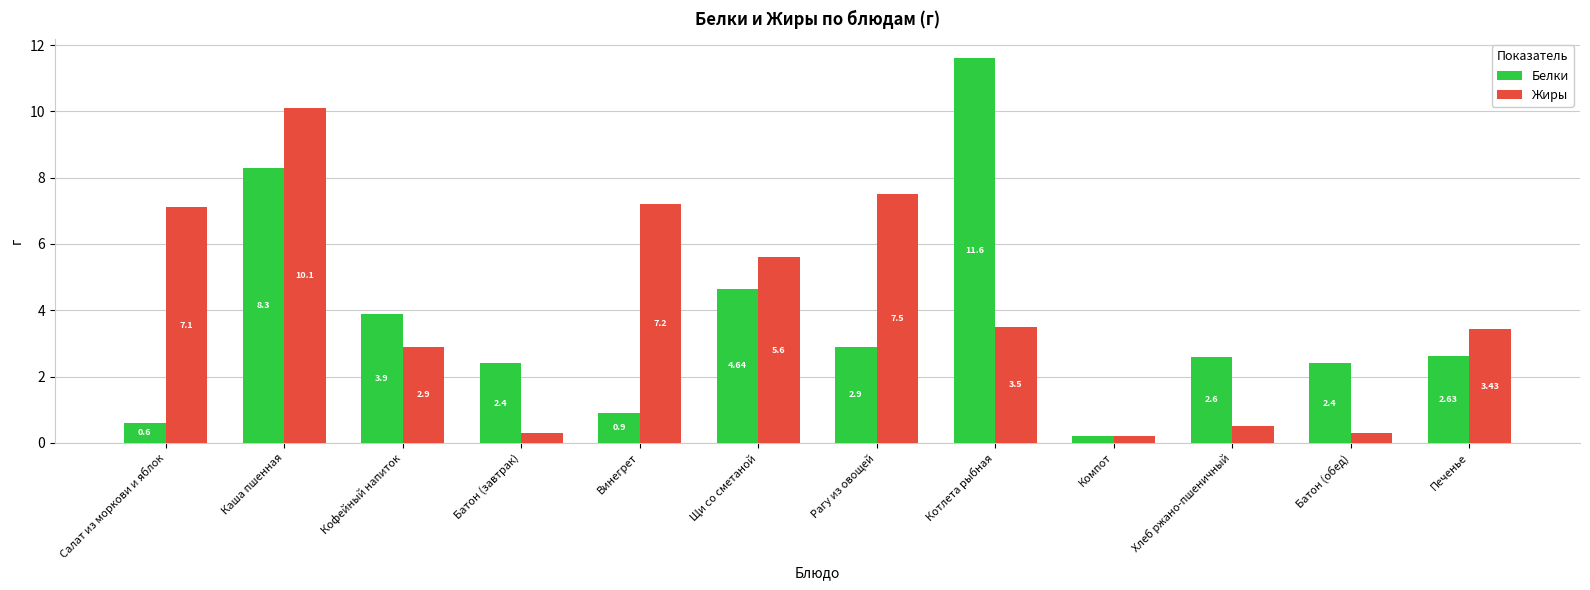

What is the spread (max minus min) of values at Хлеб ржано-пшеничный?

2.1